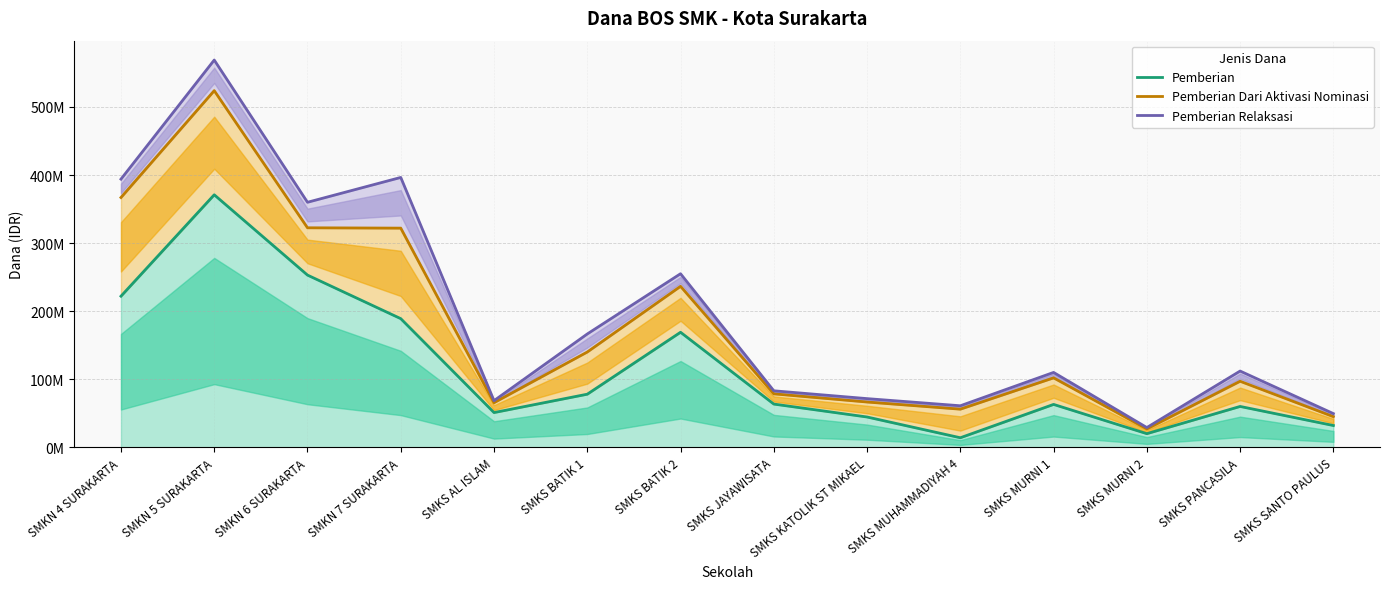

What is the total value across all series at SMKN 4 SURAKARTA?

983000000